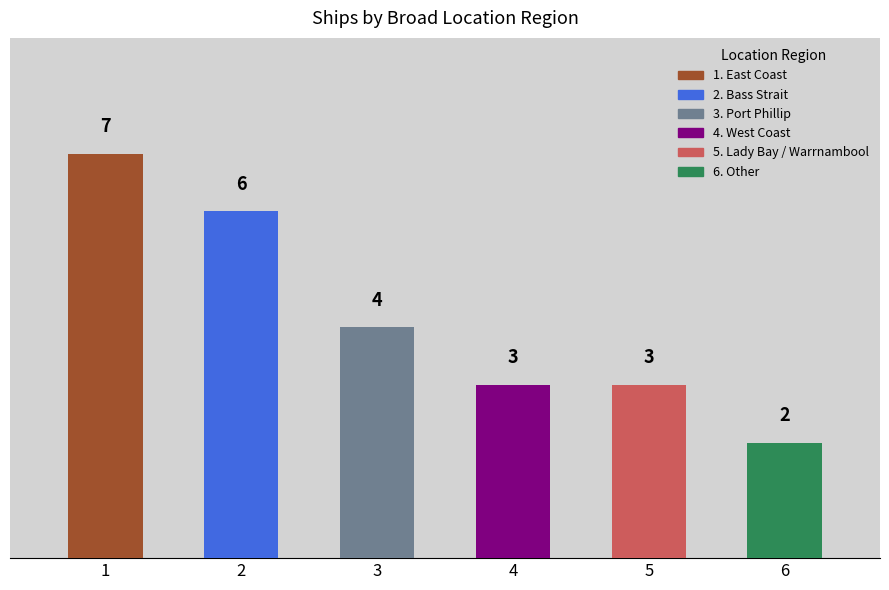

Are the bars grouped side by side (vs. stacked)?

No